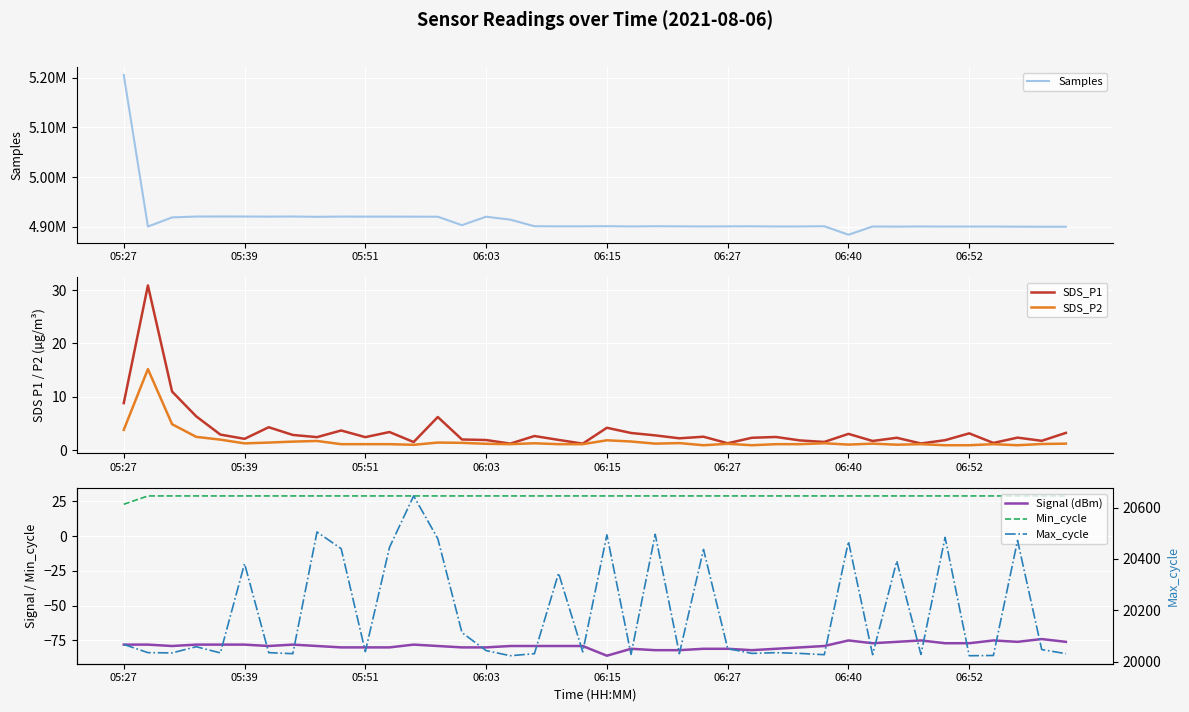

In SDS_P2, how many points are higher than both neighbors (excluding endpoints)?

11